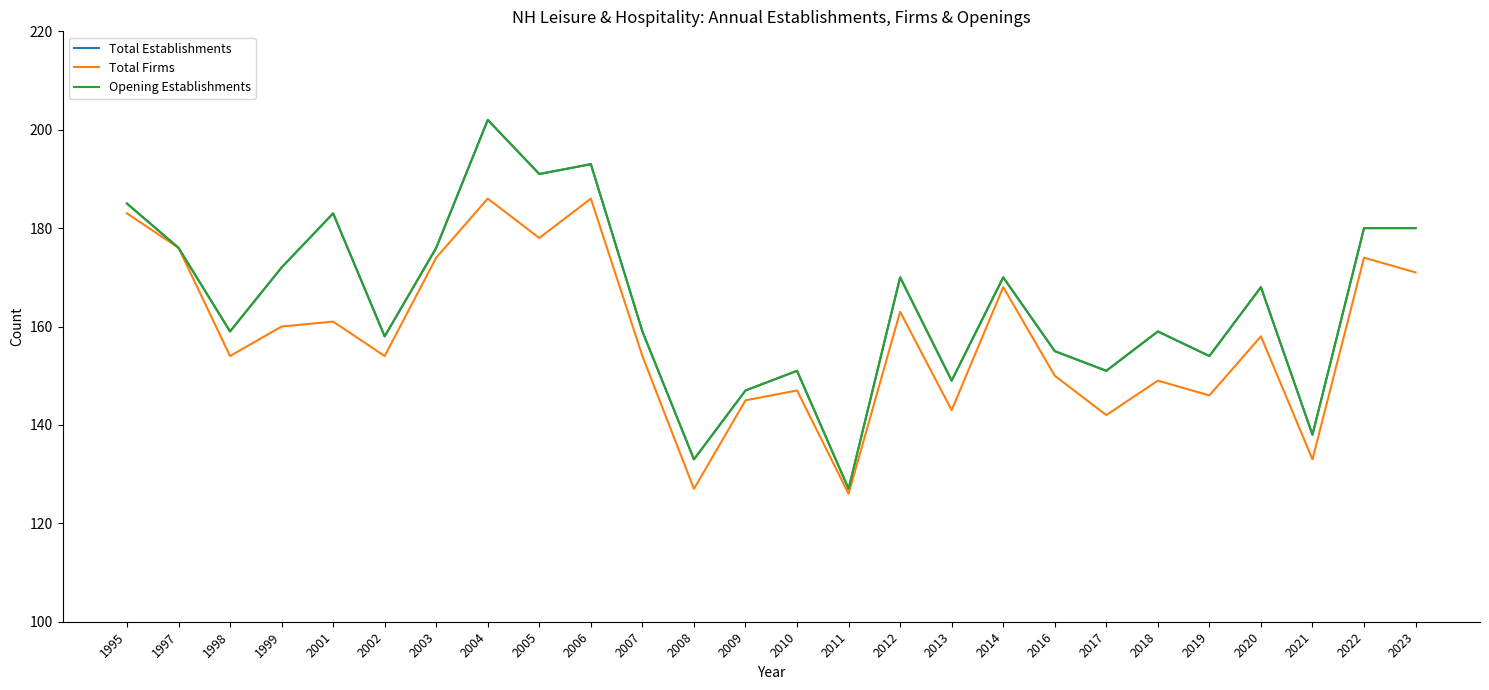

At which category is the sum across all series the highest?

2004